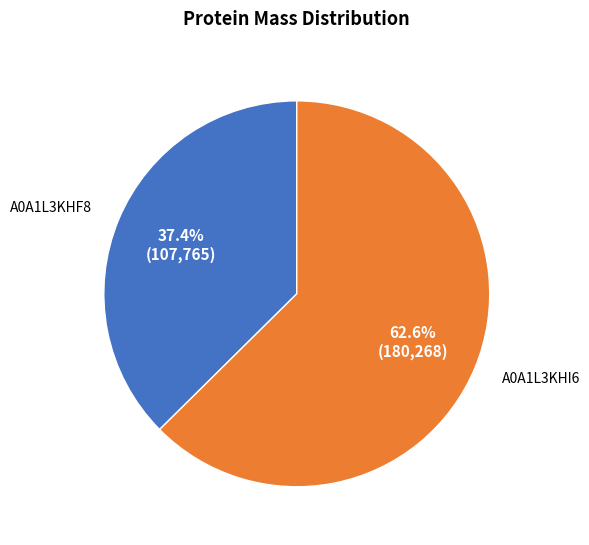

Is there a majority slice in this chart?

Yes